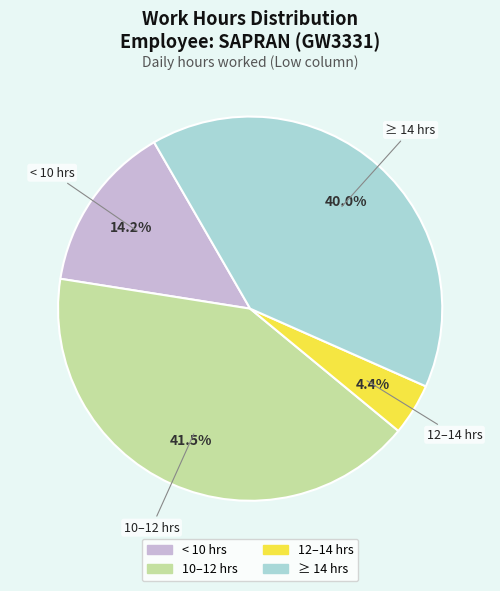

Is there a majority slice in this chart?

No